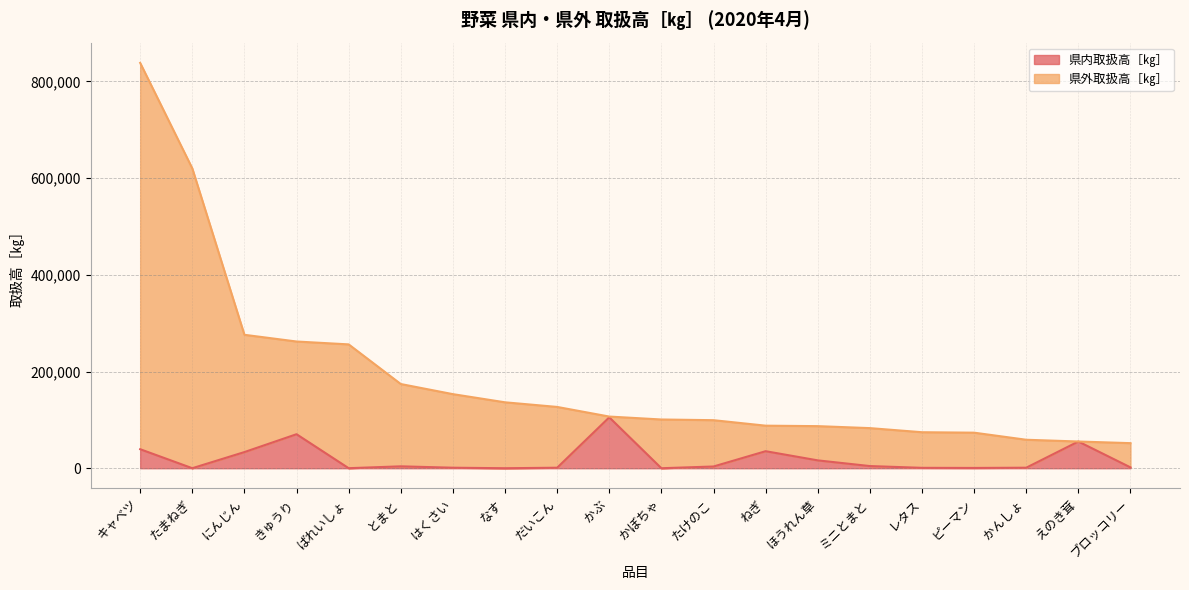

Between えのき茸 and かんしょ, which is larger?

えのき茸